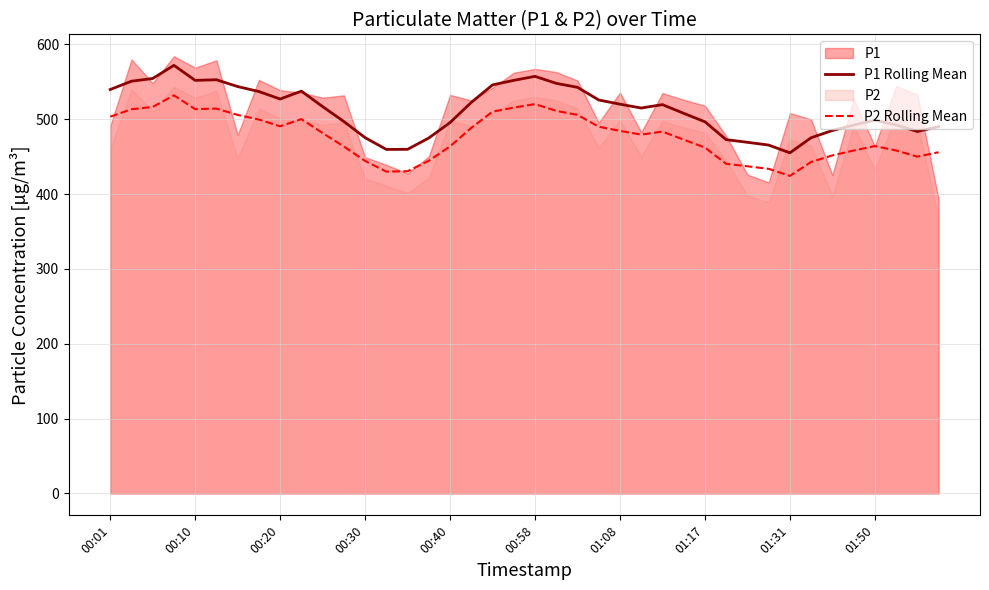

Where is P2 Rolling Mean nearest to the value 478?

25